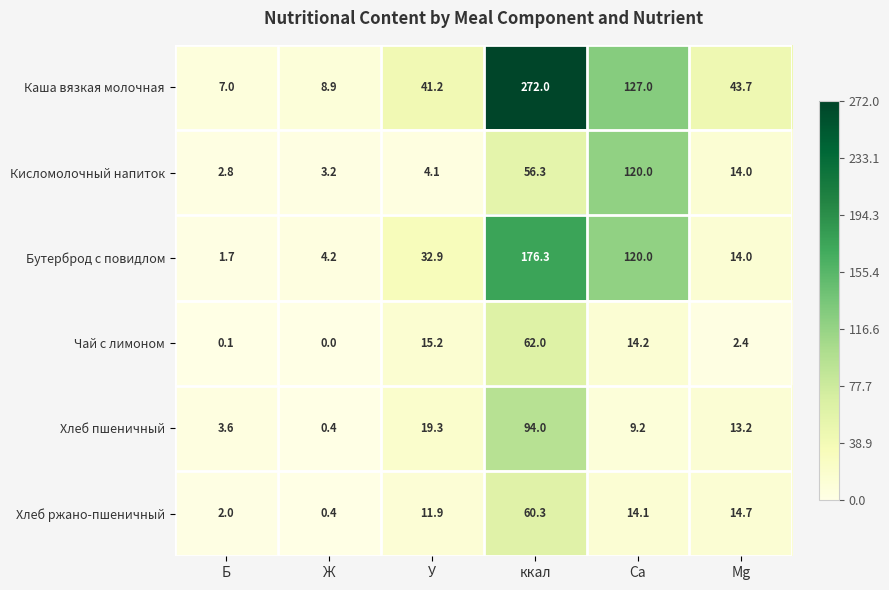

At which label does Хлеб ржано-пшеничный reach its minimum?

Ж